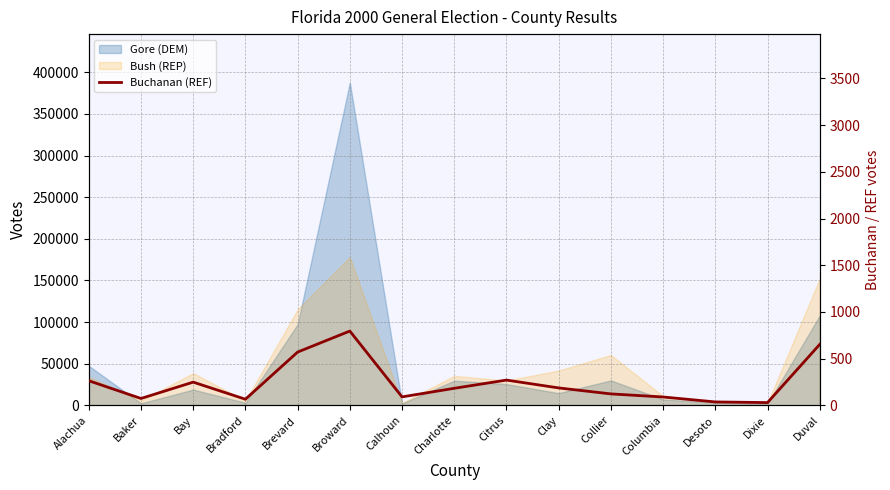

What is the label of the 12th point from the right?

Bradford